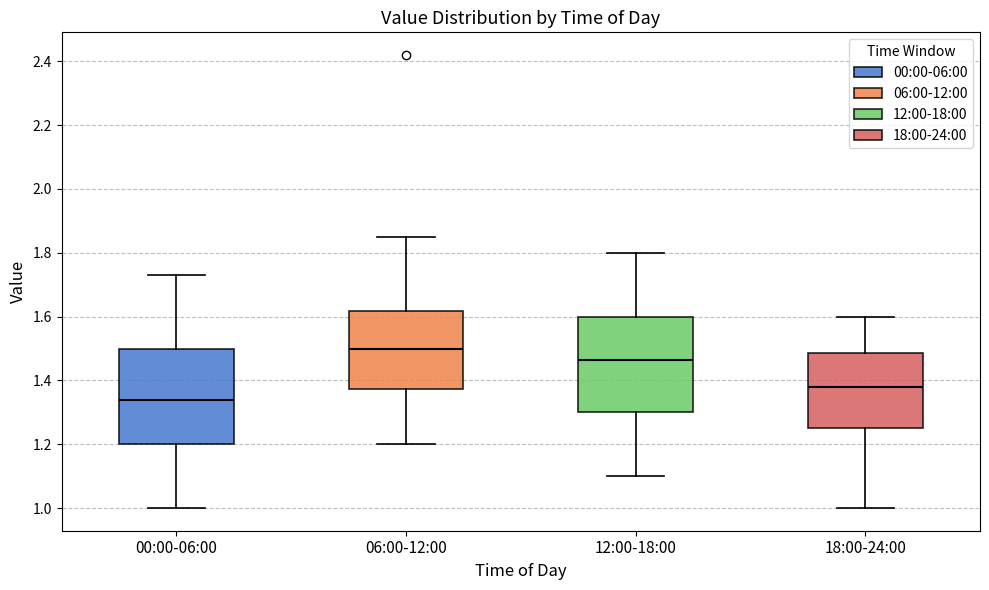

Reading left to right, transcribe this box plot: for each box, give where its median line is, the range the box spans, and where its two whiskers end, as read against the y-axis. The values are not printed on the chart, so give them approximately, as read against the axis.

00:00-06:00: median 1.34, box 1.20 to 1.50, whiskers 1.00 to 1.74
06:00-12:00: median 1.50, box 1.38 to 1.62, whiskers 1.20 to 1.86
12:00-18:00: median 1.46, box 1.30 to 1.60, whiskers 1.10 to 1.80
18:00-24:00: median 1.38, box 1.26 to 1.48, whiskers 1.00 to 1.60